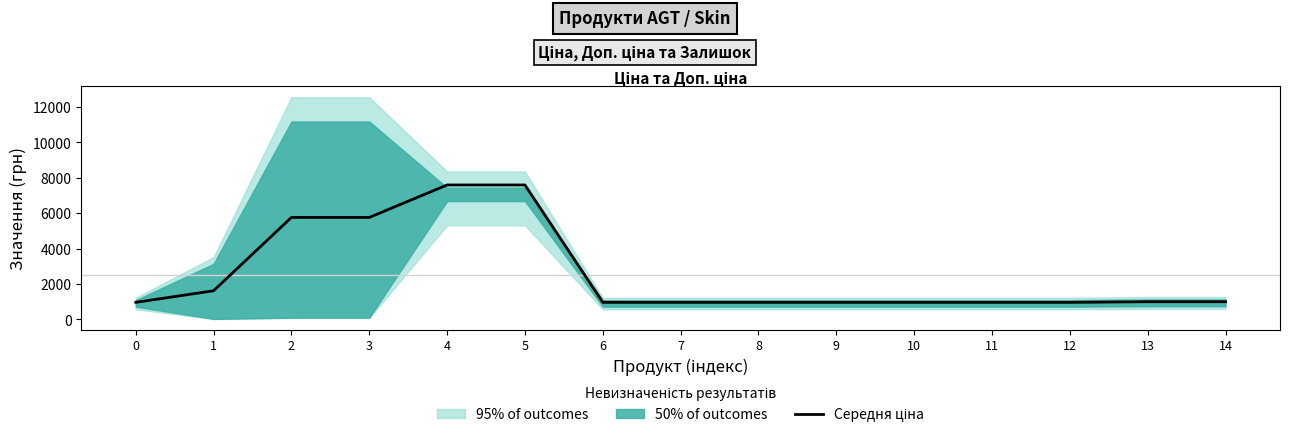

How many data points does each series have?

15